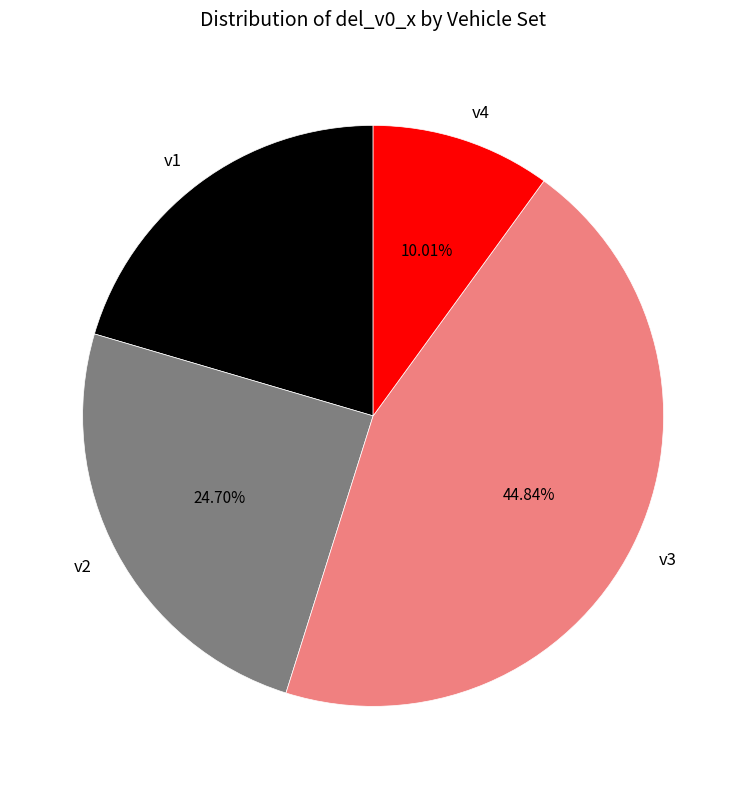

Which has a higher value, v1 or v4?

v1